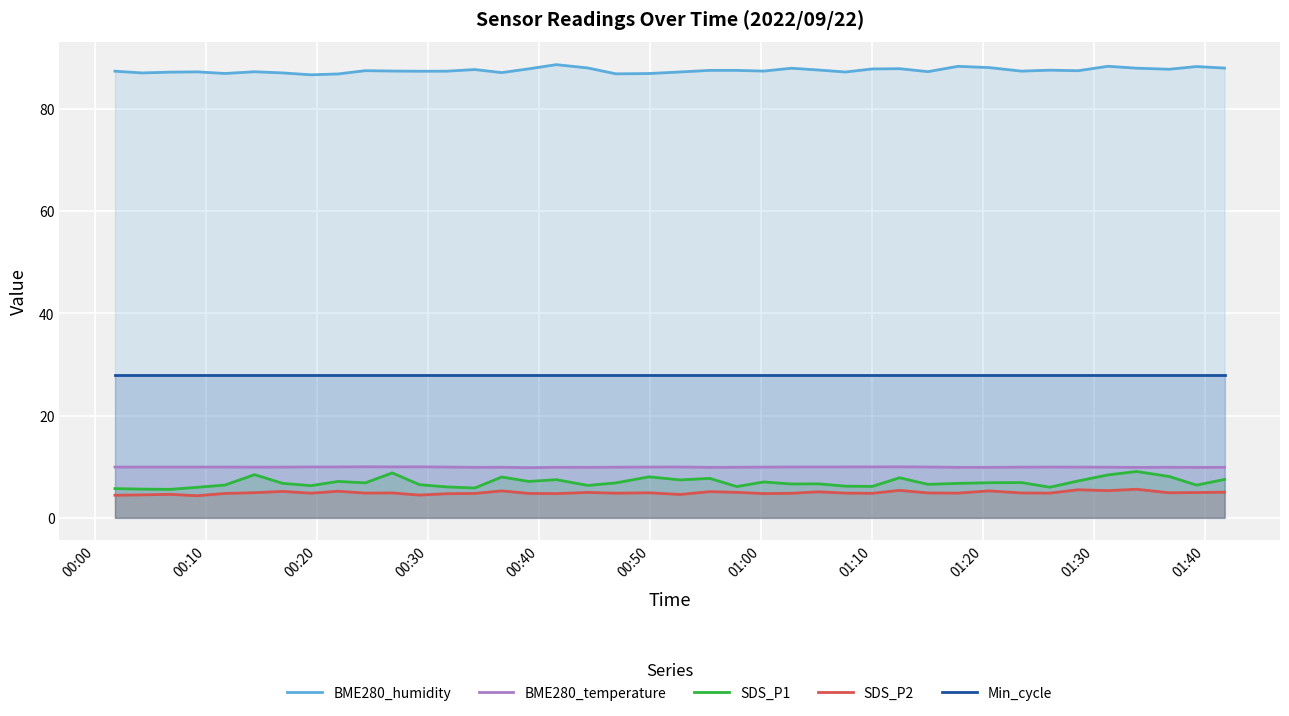

What is the minimum value shown in the chart?

4.3